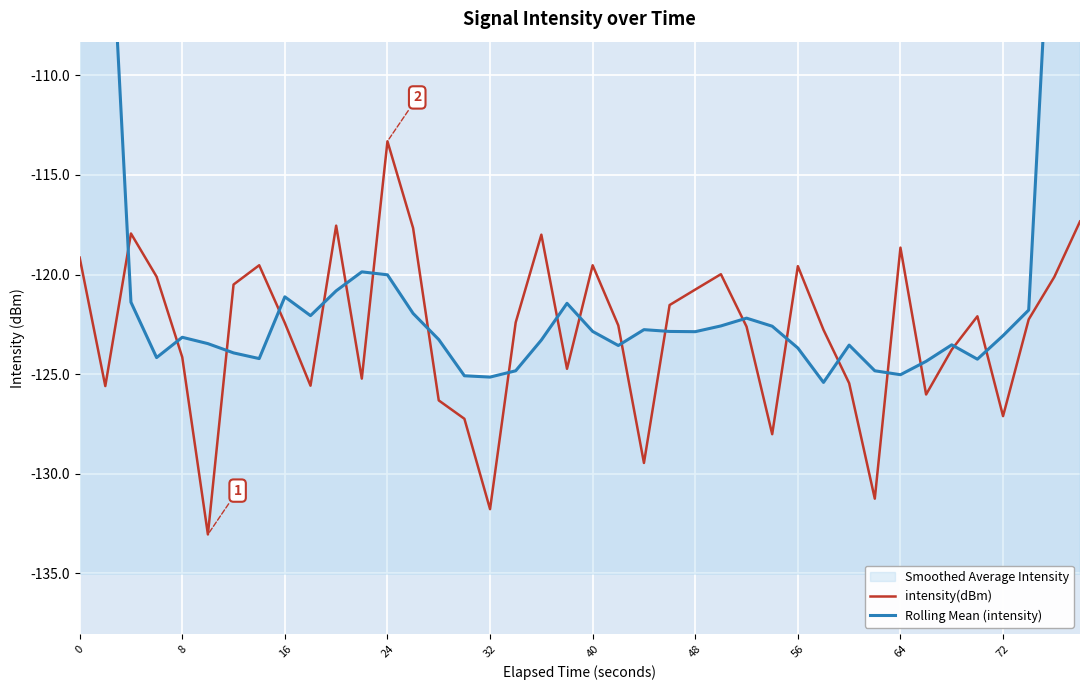

At which label does intensity(dBm) reach its peak?

24